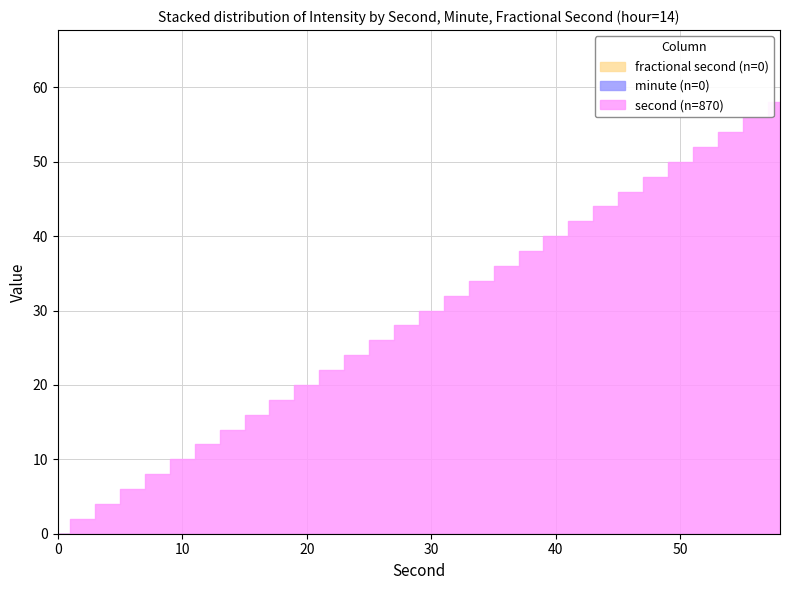

Reading left to right, what are all the values shown in this chart?

second: 0	2	4	6	8	10	12	14	16	18	20	22	24	26	28	30	32	34	36	38	40	42	44	46	48	50	52	54	56	58
minute: 0	0	0	0	0	0	0	0	0	0	0	0	0	0	0	0	0	0	0	0	0	0	0	0	0	0	0	0	0	0
fractional second: 0	0	0	0	0	0	0	0	0	0	0	0	0	0	0	0	0	0	0	0	0	0	0	0	0	0	0	0	0	0